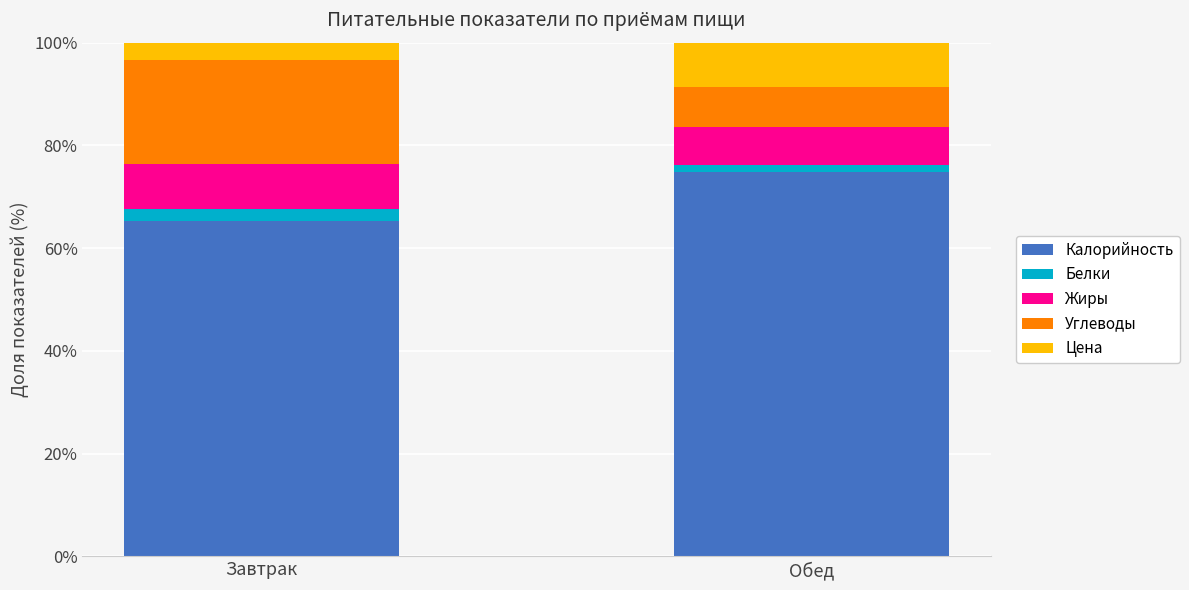

What are all the series names shown in the legend?

Калорийность, Белки, Жиры, Углеводы, Цена